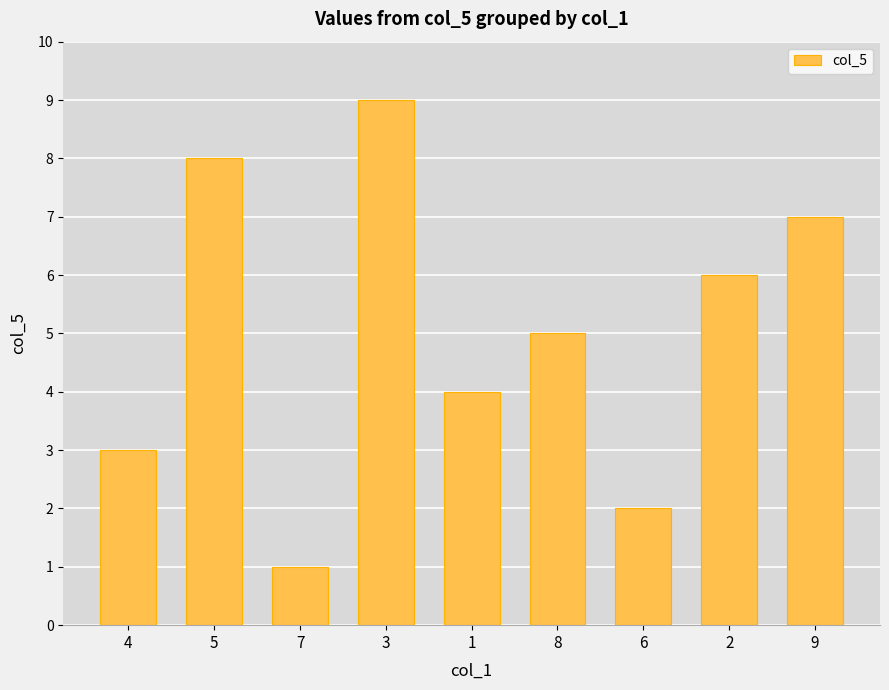

Reading right to left, list all the values displayed in this chart.

9=7	2=6	6=2	8=5	1=4	3=9	7=1	5=8	4=3